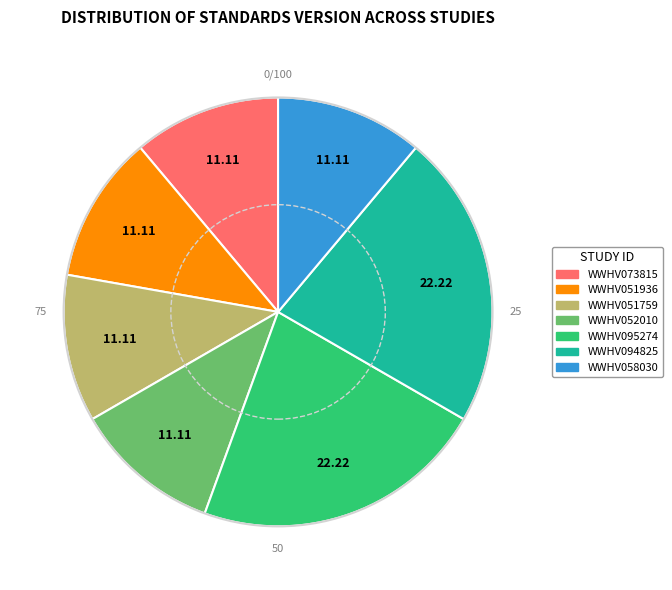

Does any single category account for the majority?

No